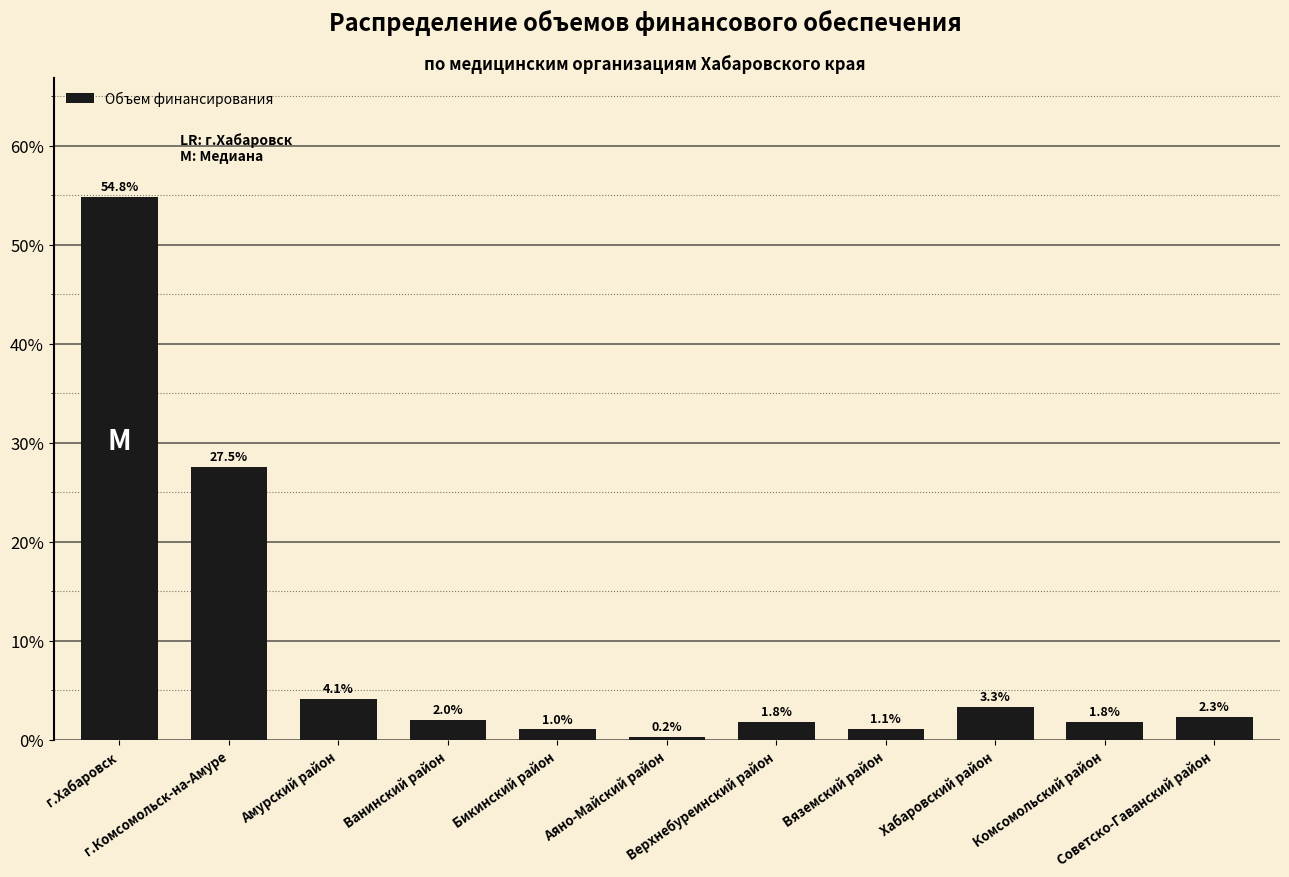

What is the smallest value displayed?

0.2